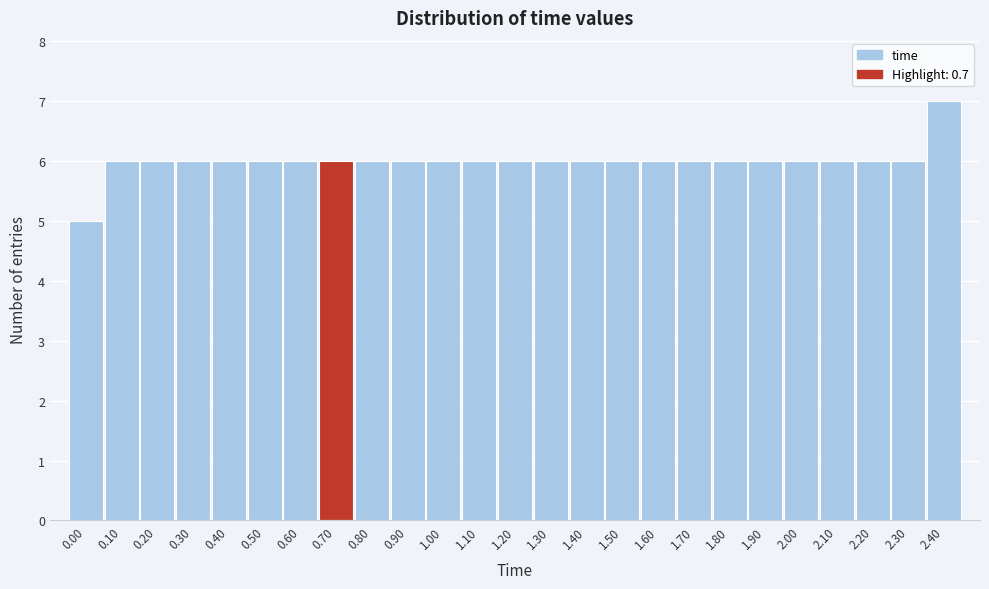

Reading left to right, what are all the values shown in this chart?

0.00=5	0.10=6	0.20=6	0.30=6	0.40=6	0.50=6	0.60=6	0.70=6	0.80=6	0.90=6	1.00=6	1.10=6	1.20=6	1.30=6	1.40=6	1.50=6	1.60=6	1.70=6	1.80=6	1.90=6	2.00=6	2.10=6	2.20=6	2.30=6	2.40=7